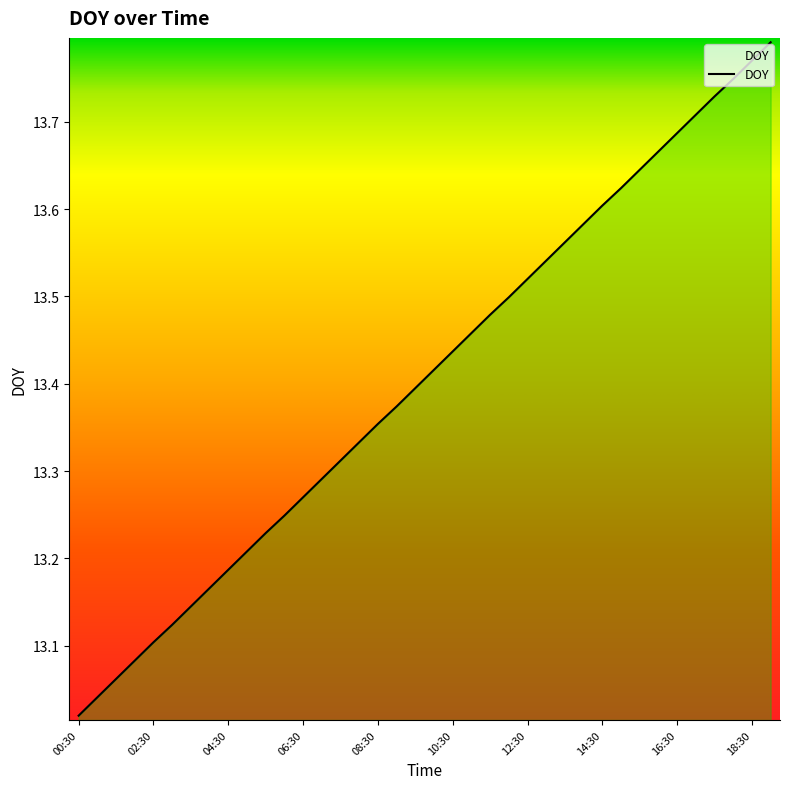

What is the difference between the maximum and minimum values?

0.8